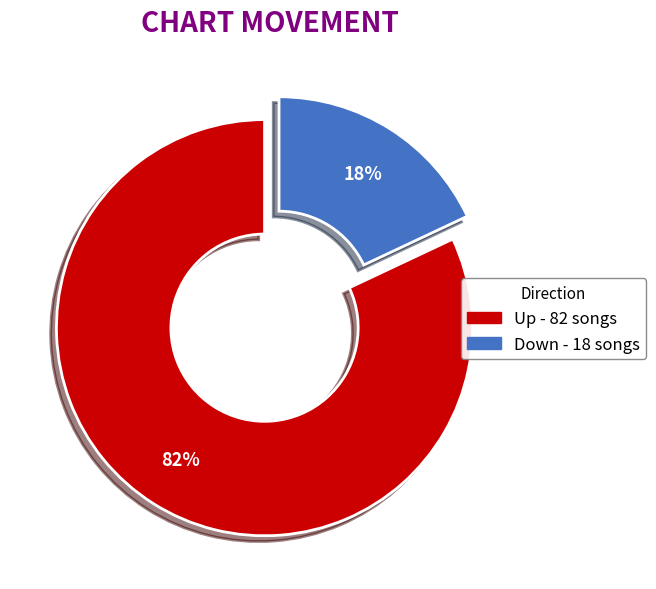

Is there a majority slice in this chart?

Yes